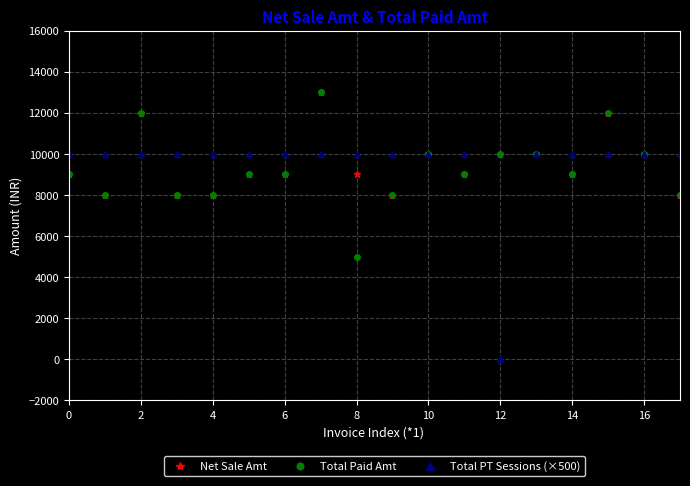

What is the value of the Total Paid Amt point at the 10th from the left?

8000